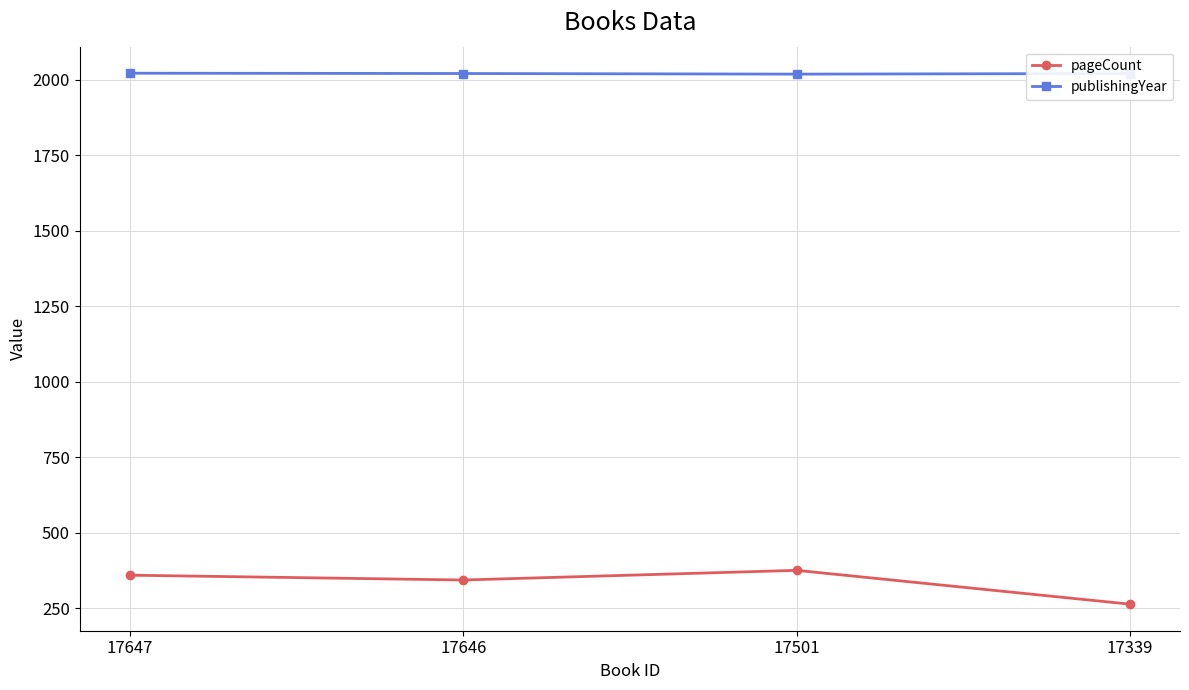

What is the value of the pageCount point at the 3rd from the left?

376